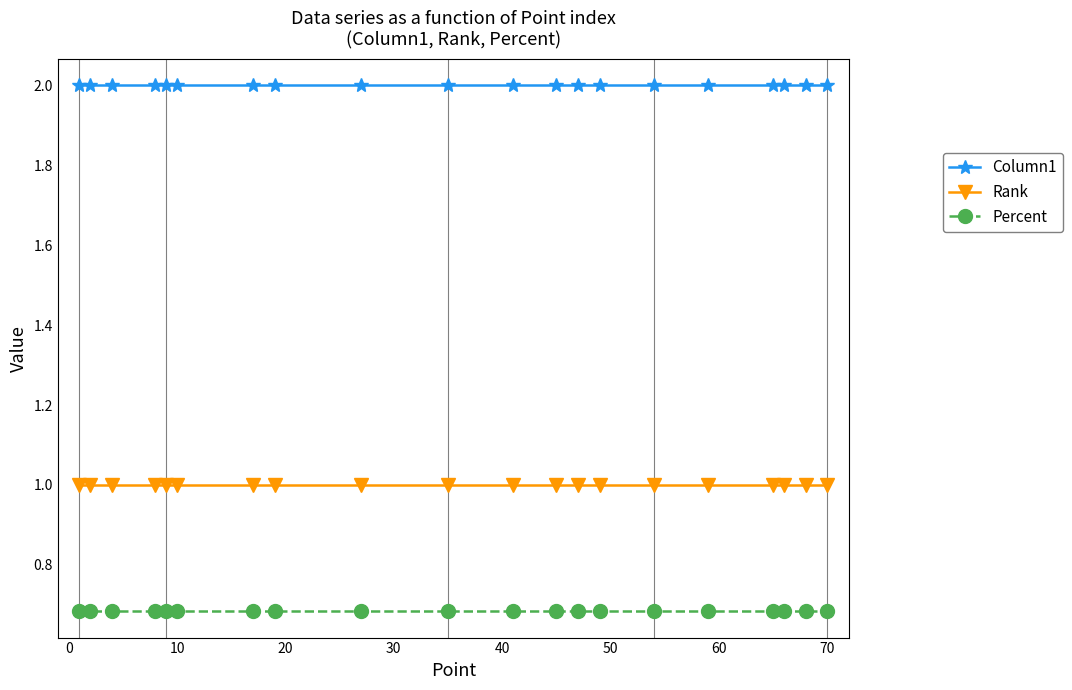

Which series has the largest total across all categories?

Column1